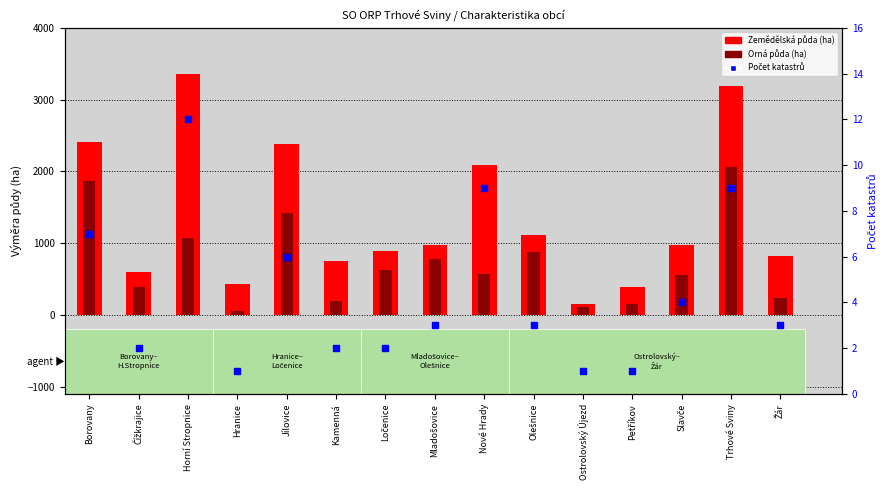

Which series contains the highest Y value?

Zemědělská půda (ha)